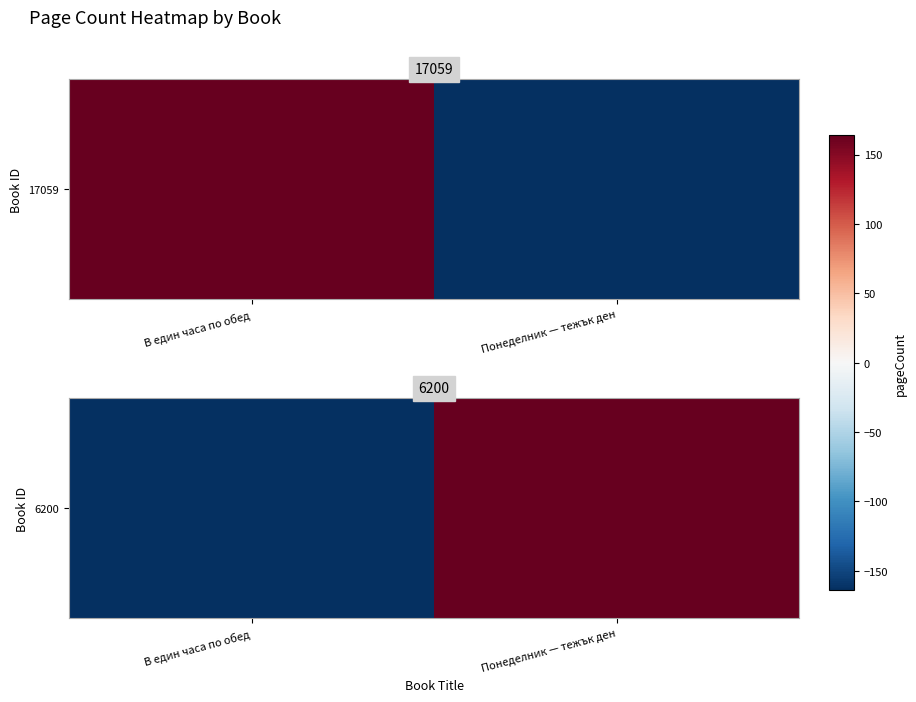

What is the approximate value at В един часа по обед?

-164